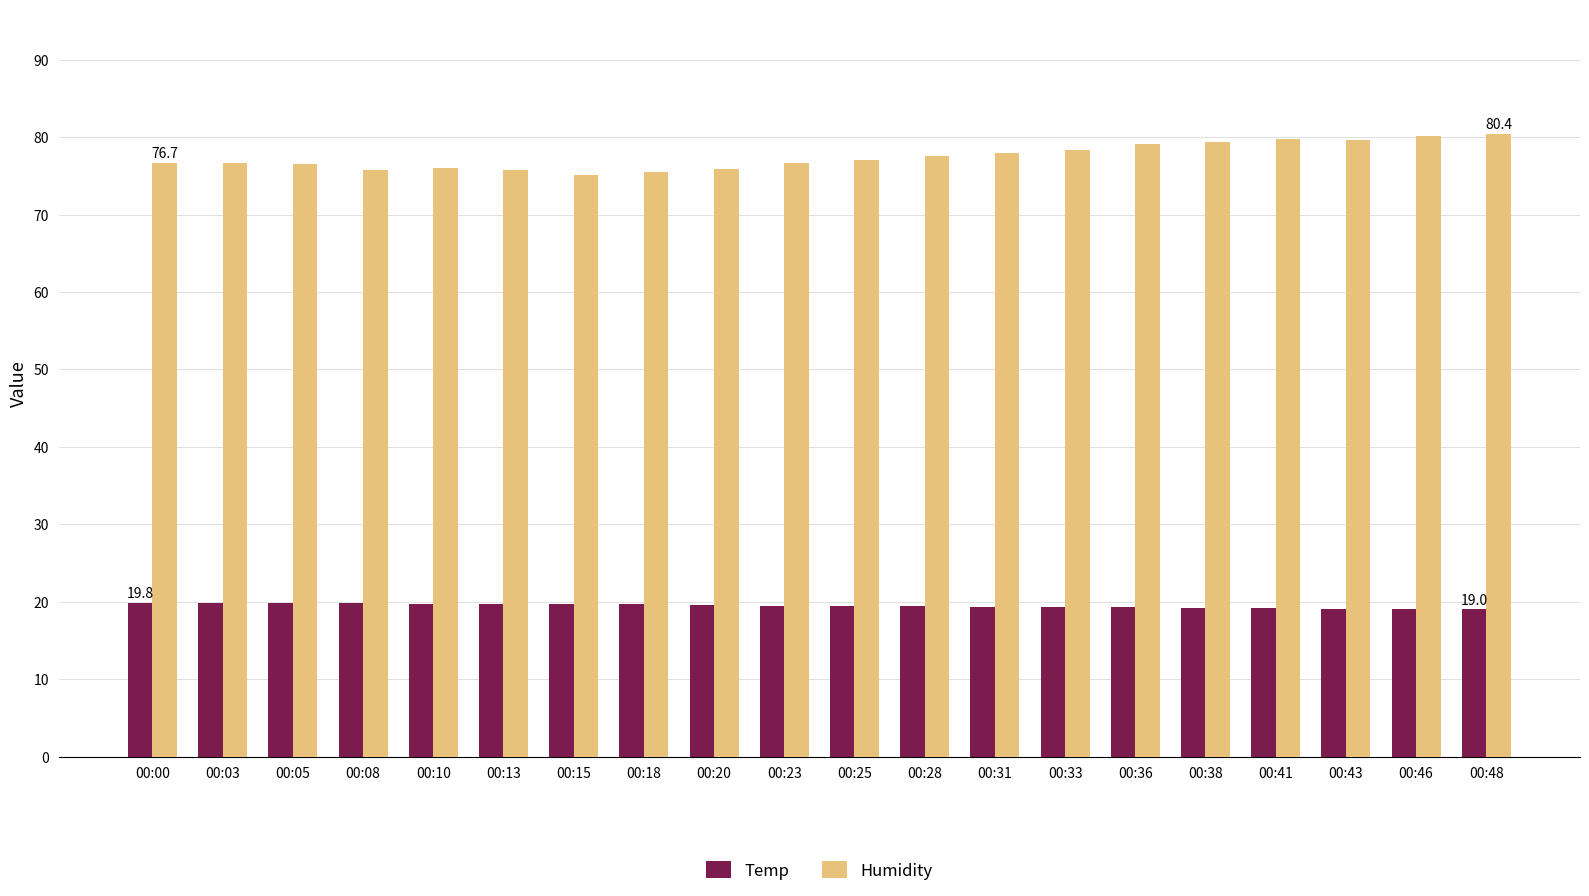

Count the number of data series in this chart.

2